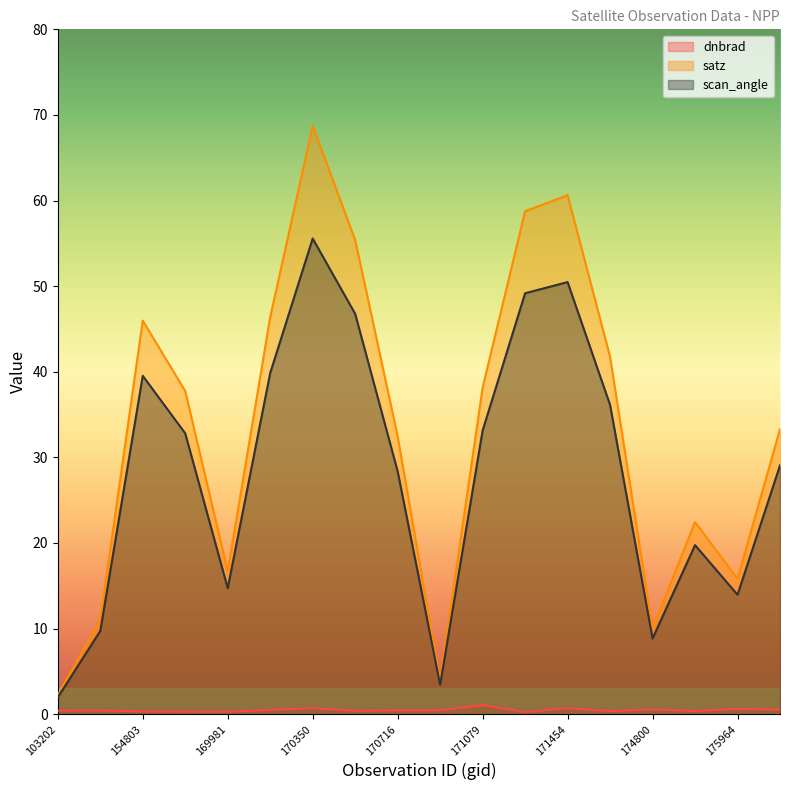

In scan_angle, how many points are lower than both neighbors (excluding endpoints)?

4